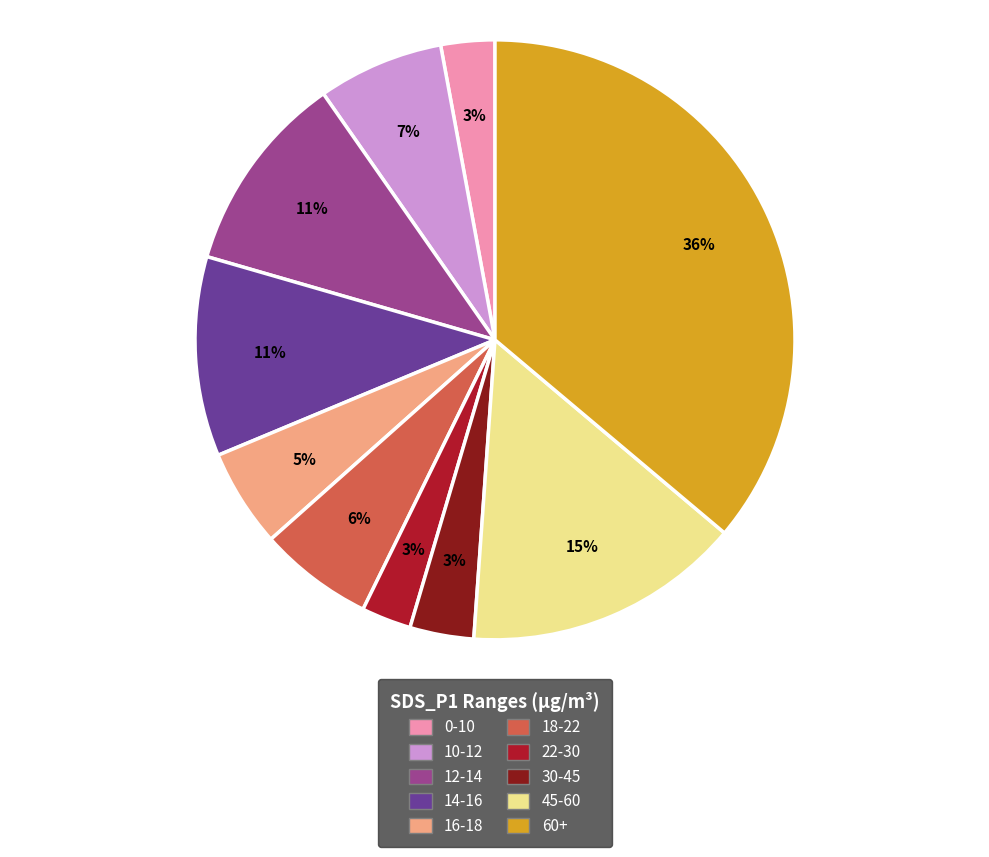

To the nearest percent, what is the combined percentage of 18-22 and 60+?

42%